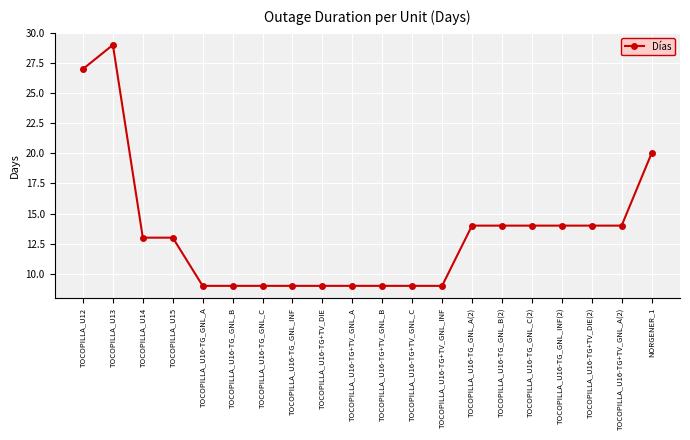

What is the difference between the values at TOCOPILLA_U16-TG+TV_GNL_B and TOCOPILLA_U15?

4